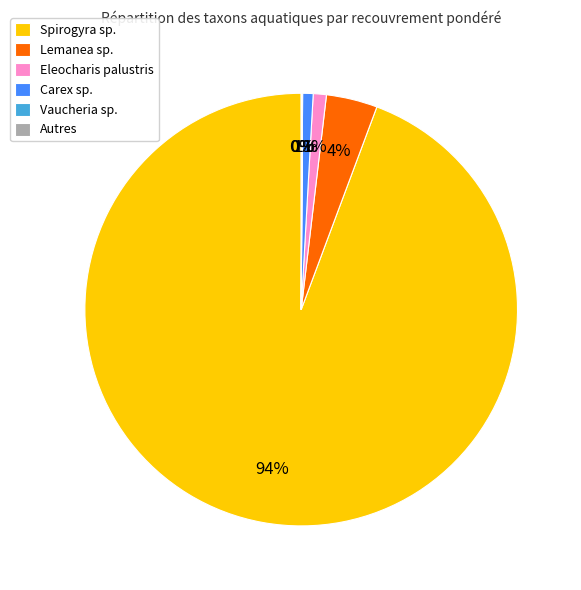

What is the majority slice?

Spirogyra sp.